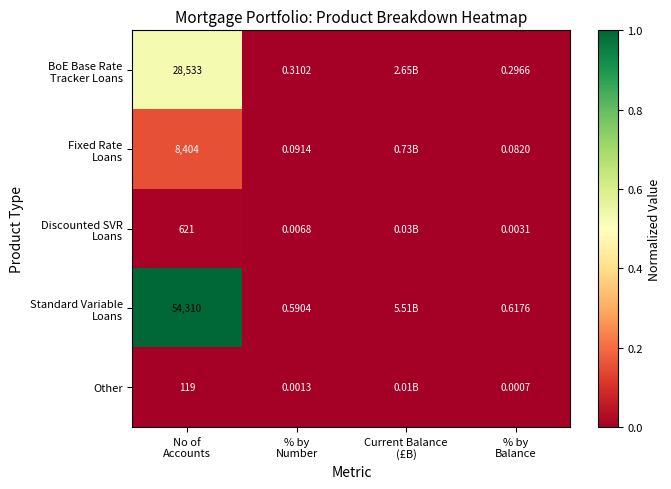

Between % by
Balance and Current Balance
(£B), which is larger?

Current Balance
(£B)